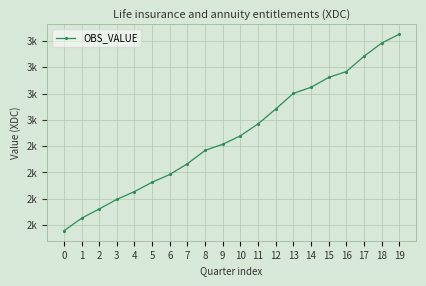

What is the difference between the maximum and minimum values?

1495.4